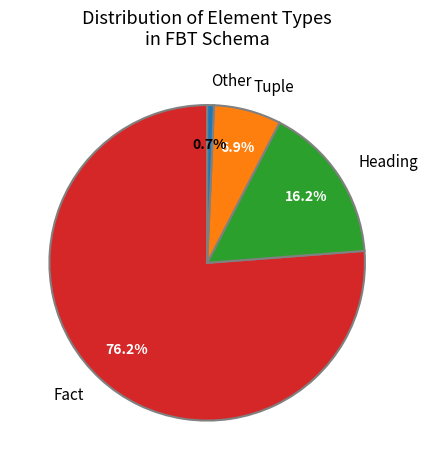

To the nearest percent, what percentage of the pie is Fact?

76%